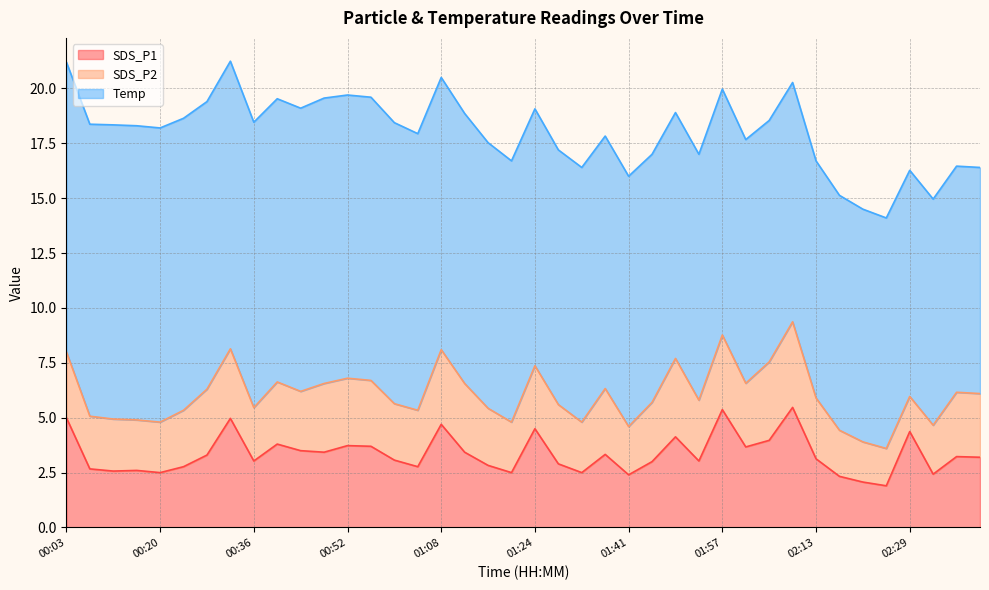

True or false: SDS_P2 and Temp cross at least once.

False